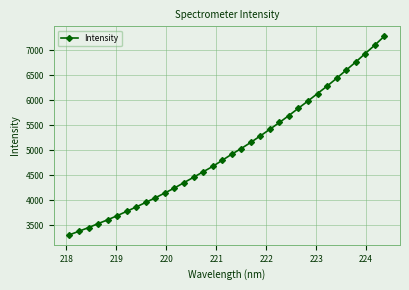

What is the greatest value displayed?

7281.9